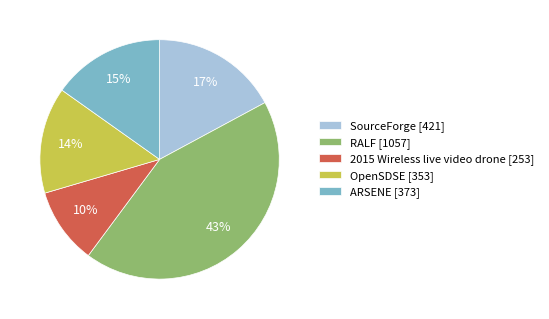

Which slice is the largest?

RALF [1057]